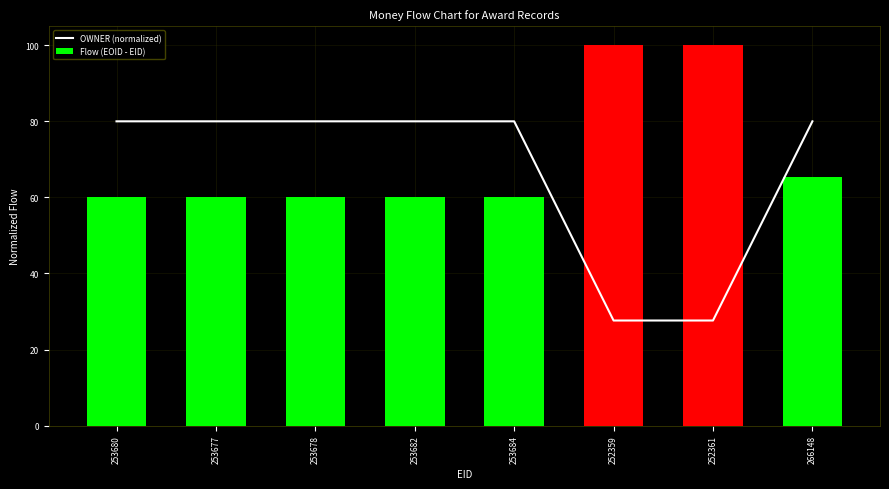

Which series has the largest total across all categories?

Flow (EOID - EID)